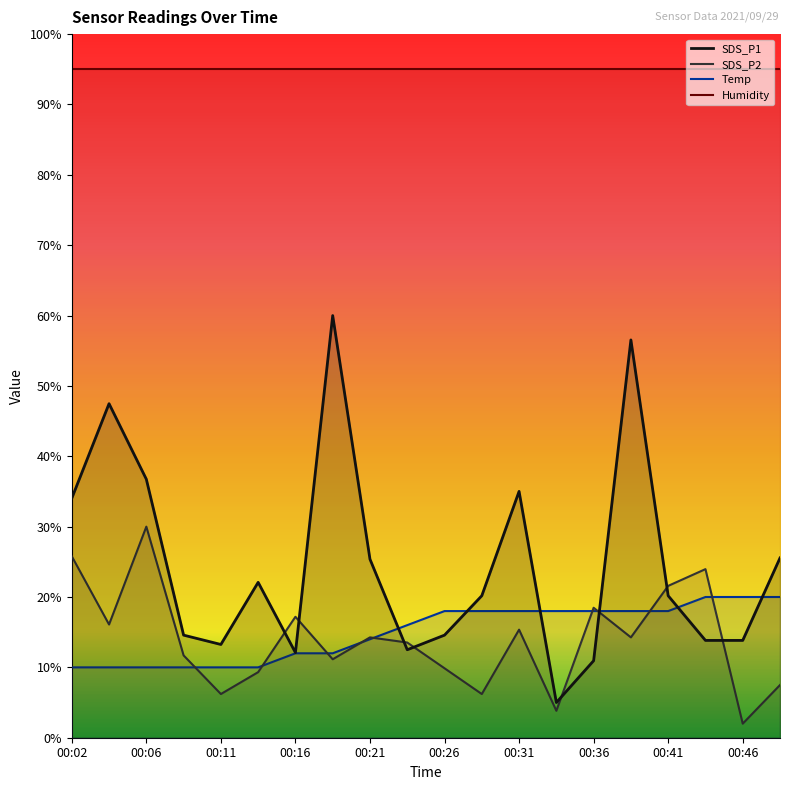

What is the average value of the Humidity series?

95.0